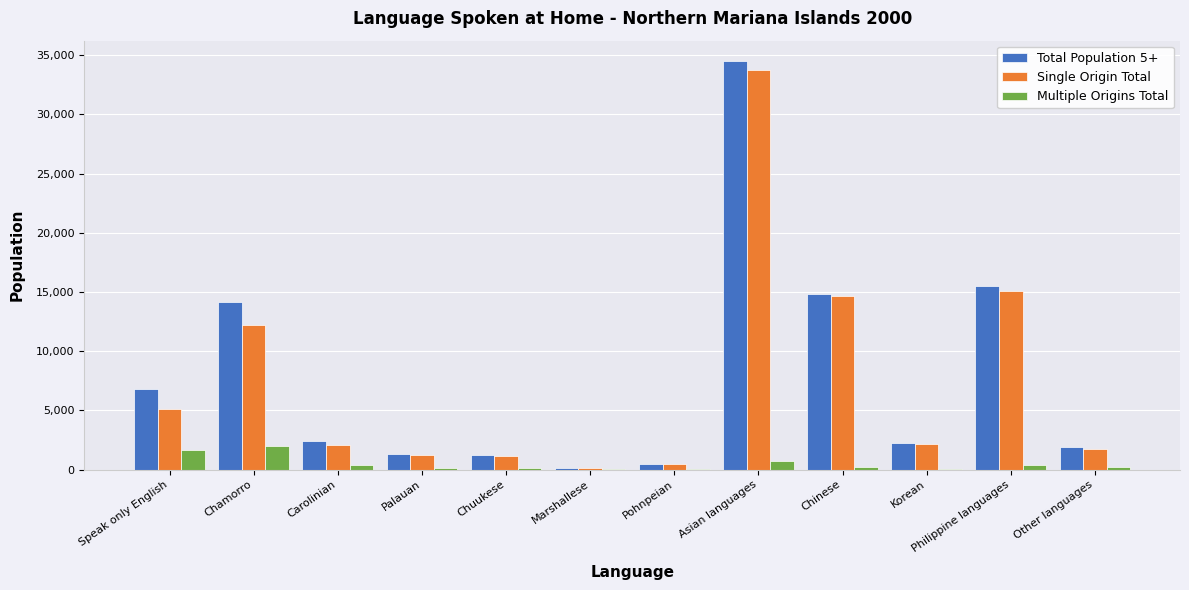

Where is Single Origin Total nearest to the value 16935?

Philippine languages